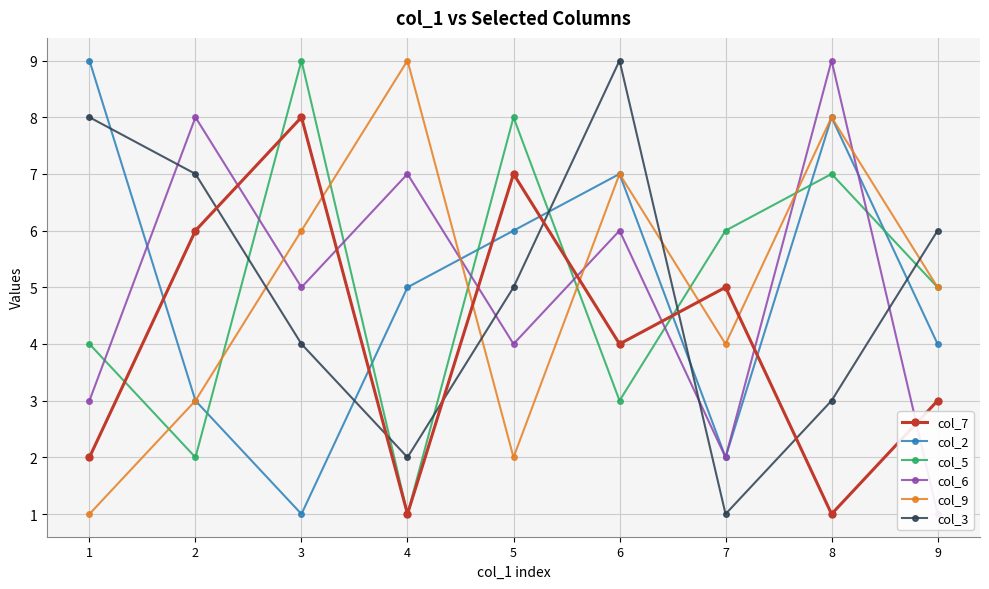

How many data points does each series have?

9